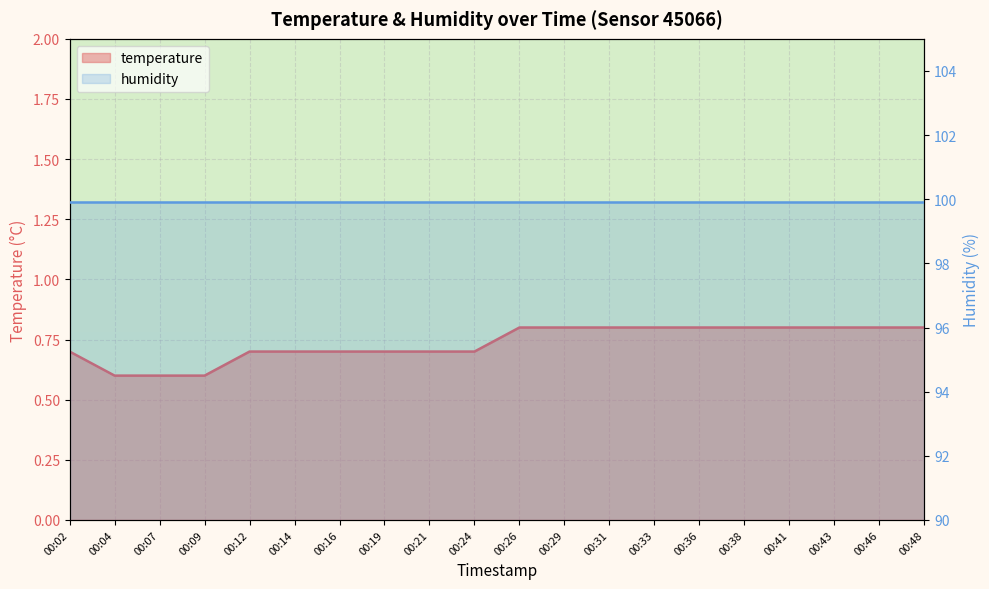

What is the difference between the maximum and minimum values?

0.2